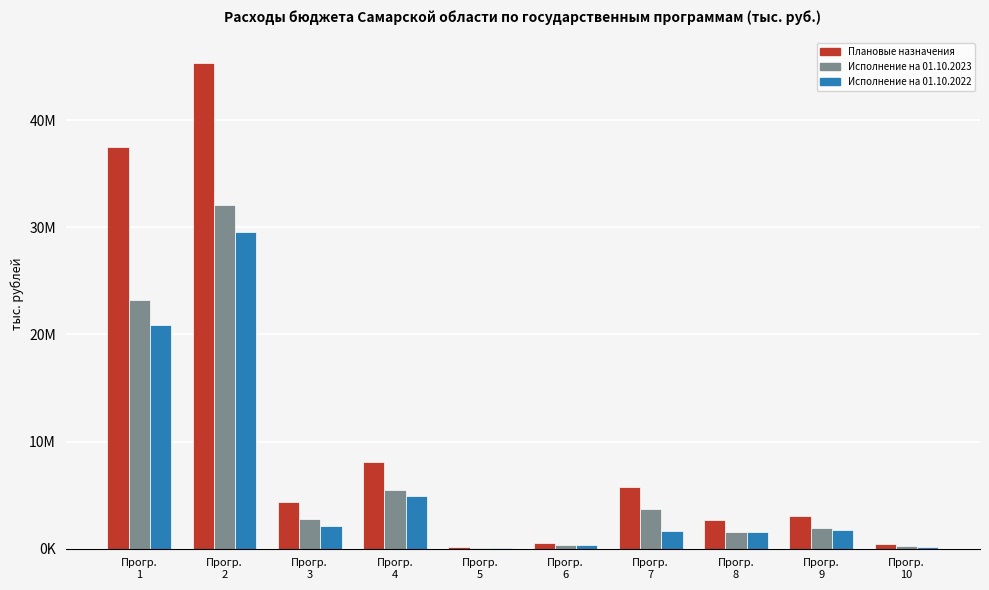

Reading right to left, transcribe all the data shown in this chart.

Плановые назначения: Прогр.
10=468685.0	Прогр.
9=3093374.0	Прогр.
8=2632018.0	Прогр.
7=5747476.0	Прогр.
6=525813.0	Прогр.
5=125883.0	Прогр.
4=8056666.0	Прогр.
3=4353242.0	Прогр.
2=45357025.0	Прогр.
1=37464655.0
Исполнение на 01.10.2023: Прогр.
10=248802.9	Прогр.
9=1900442.9	Прогр.
8=1537994.4	Прогр.
7=3675317.1	Прогр.
6=382351.0	Прогр.
5=64521.4	Прогр.
4=5505424.1	Прогр.
3=2741037.4	Прогр.
2=32070253.6	Прогр.
1=23197850.9
Исполнение на 01.10.2022: Прогр.
10=135864.7	Прогр.
9=1758841.2	Прогр.
8=1532941.9	Прогр.
7=1623442.7	Прогр.
6=311323.4	Прогр.
5=40587.6	Прогр.
4=4899339.6	Прогр.
3=2145003.1	Прогр.
2=29551683.3	Прогр.
1=20896680.1